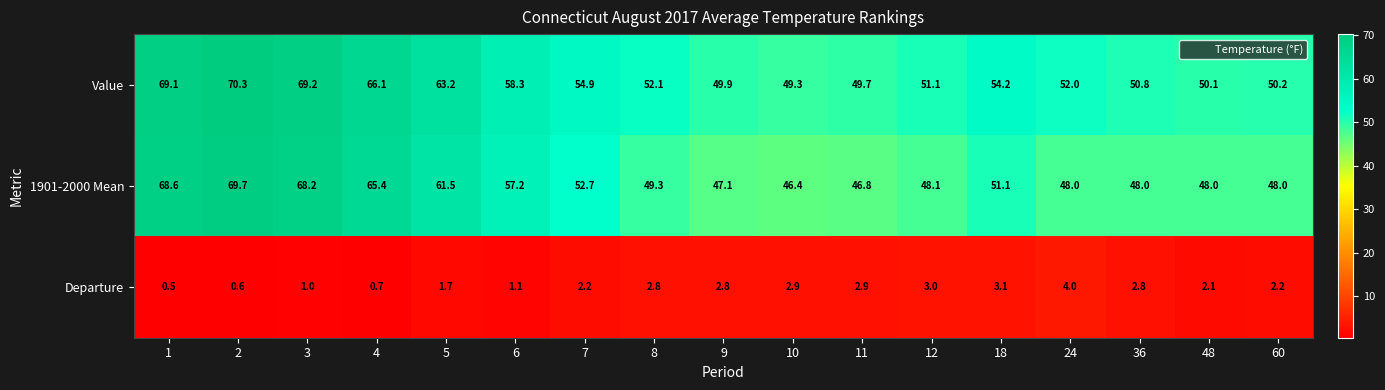

What is the minimum value shown in the chart?

0.5